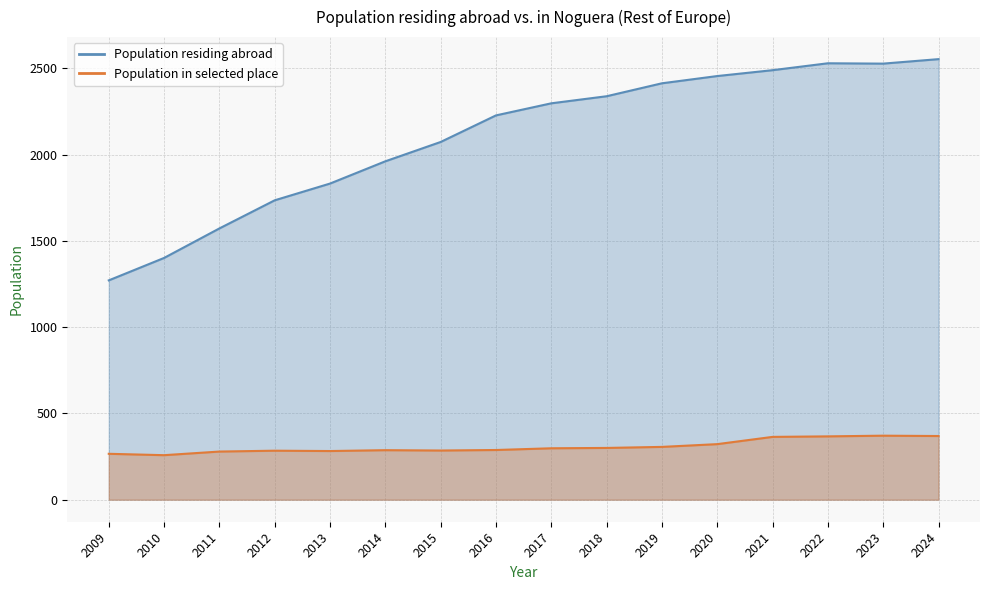

Is the value of Population in selected place at 2012 greater than the value of Population residing abroad at 2023?

No